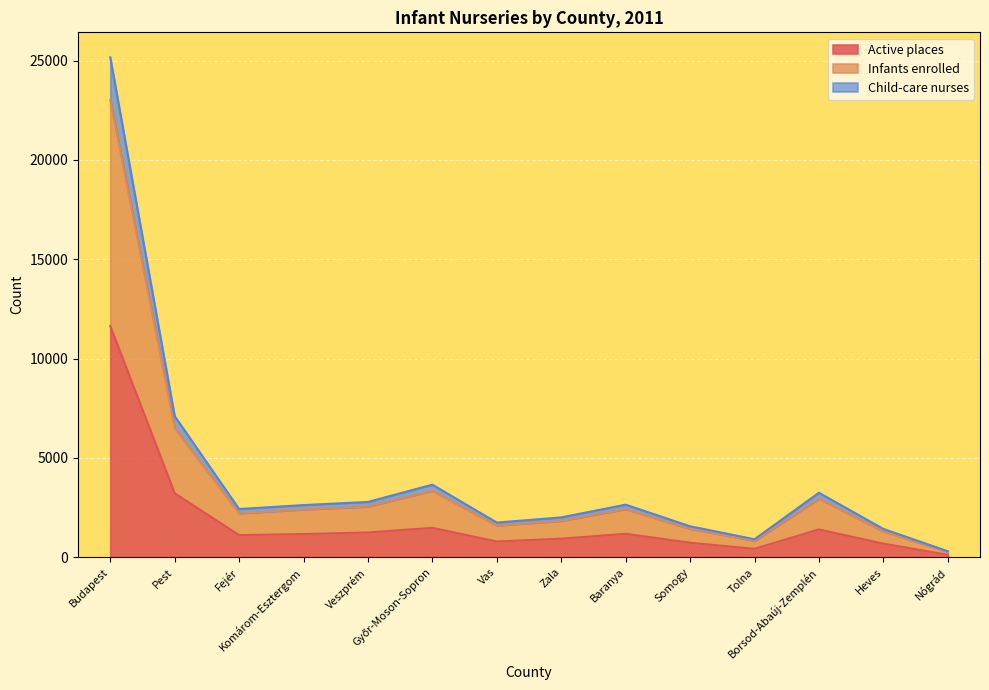

What is the difference between the second highest and minimum values in the Active places series?

3098